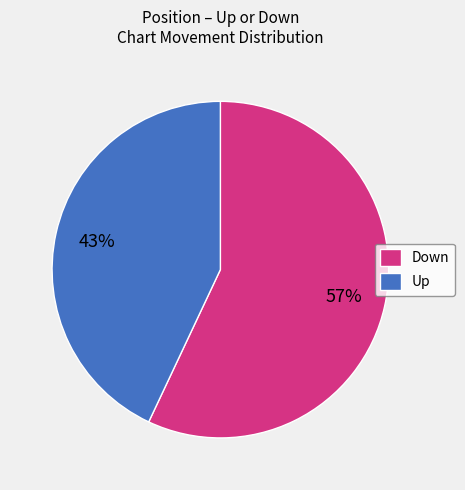

To the nearest percent, what percentage of the pie is Down?

57%